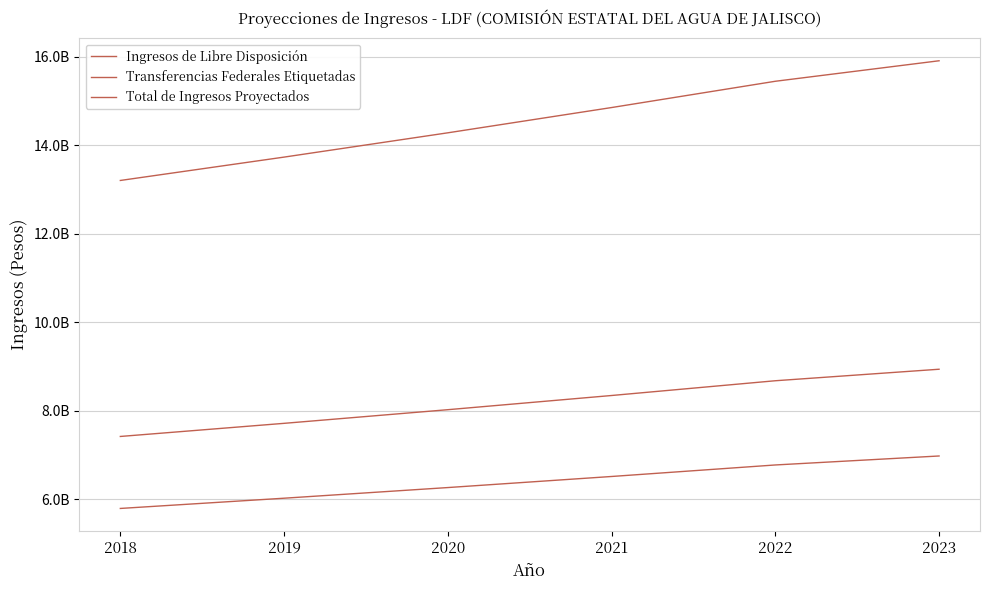

Does the chart display data point markers on the line(s)?

No